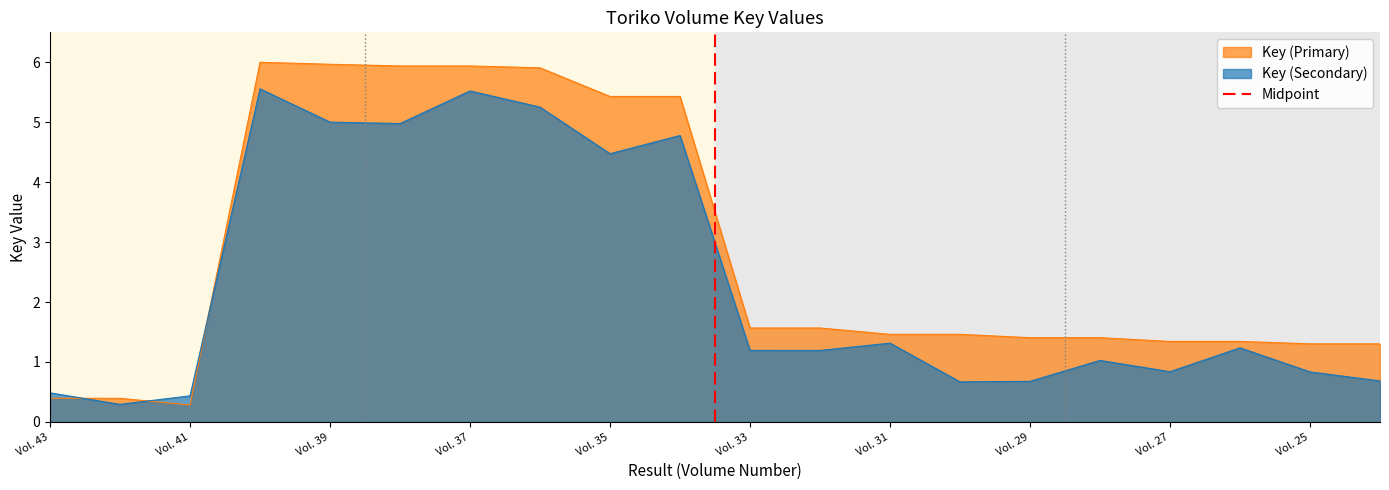

After their last crossing, which series has the higher values: Key (Secondary) or Key (Primary)?

Key (Primary)